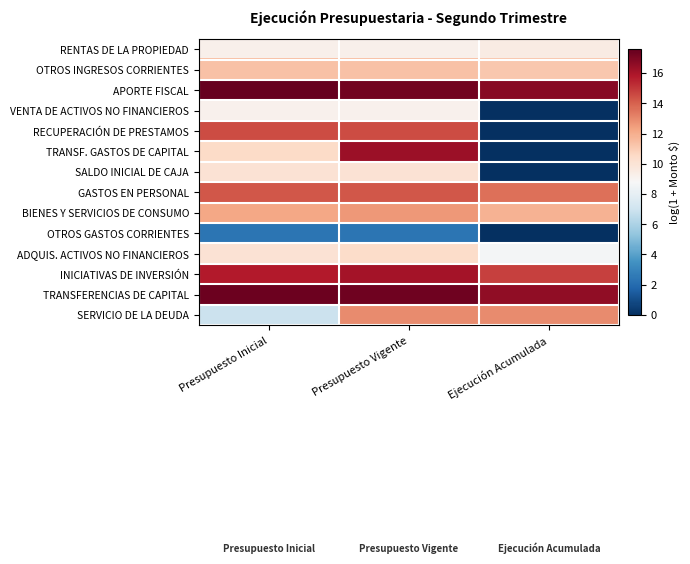

Which series changed the most between Presupuesto Vigente and Ejecución Acumulada?

TRANSF. GASTOS DE CAPITAL